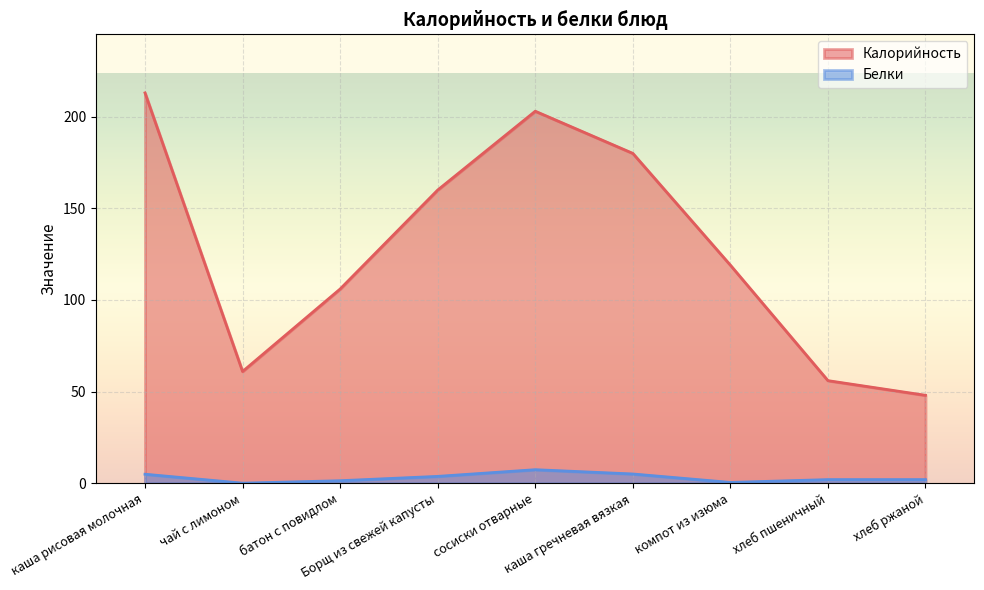

Reading right to left, transcribe all the data shown in this chart.

Калорийность: 48.0	56.0	119.0	180.0	203.0	160.0	106.0	61.0	213.0
Белки: 2.0	2.0	0.5	5.1	7.4	3.8	1.4	0.1	4.9